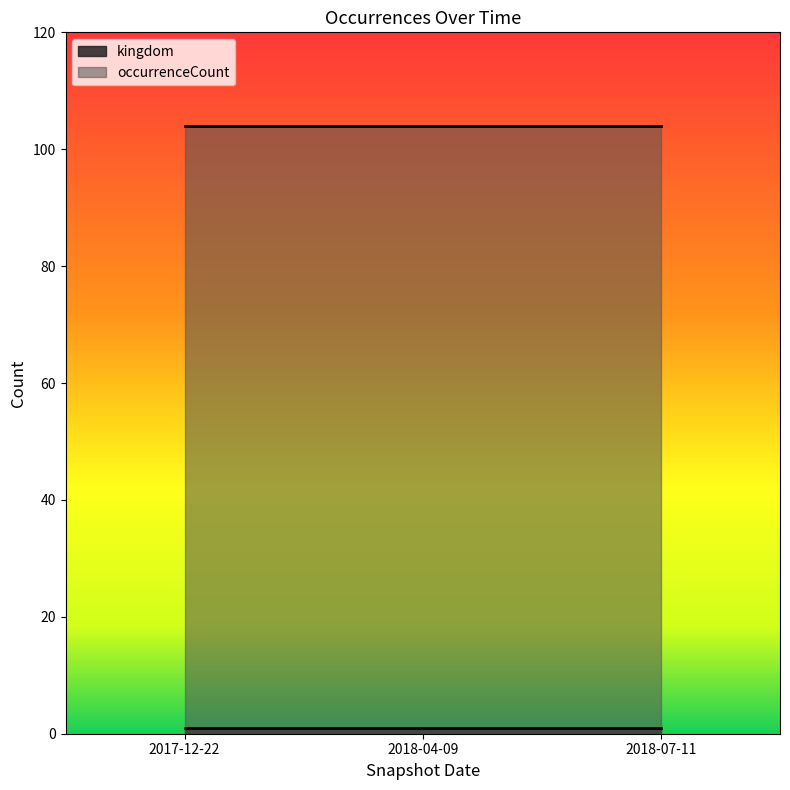

What is the spread (max minus min) of values at 2018-07-11?

103